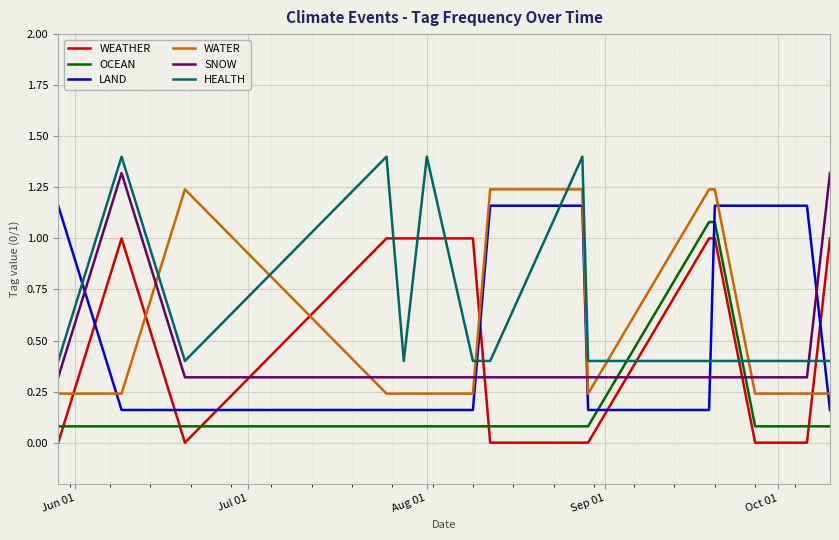

Which series ends up on top after the final intersection of HEALTH and SNOW?

SNOW